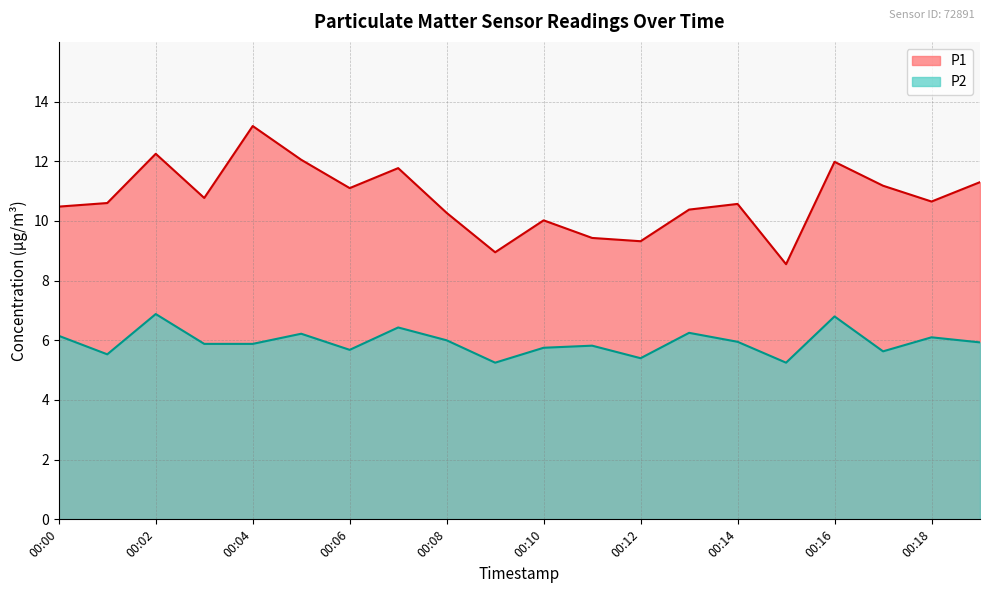

Is it true that P1 equals 22.6 at 00:04?

False